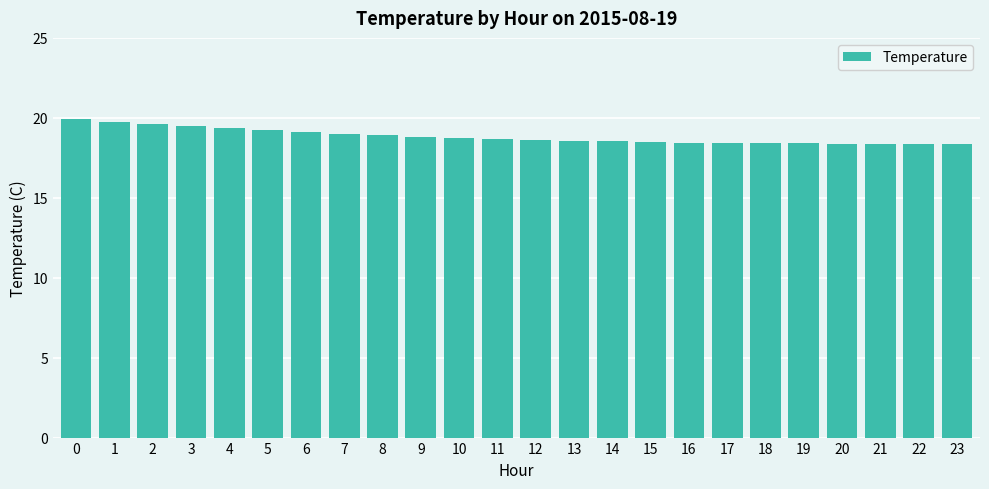

What is the maximum value shown in the chart?

19.9